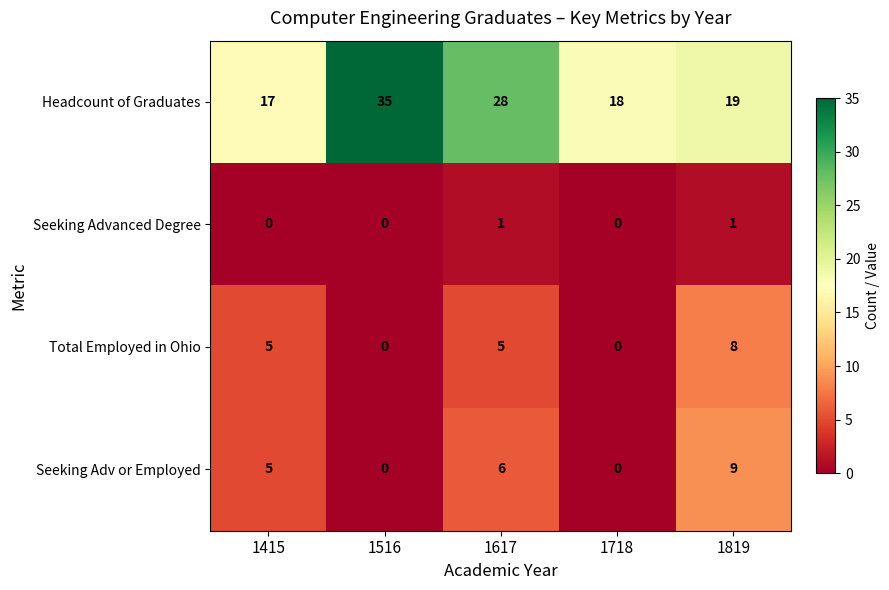

What is the average value of the Seeking Adv or Employed series?

4